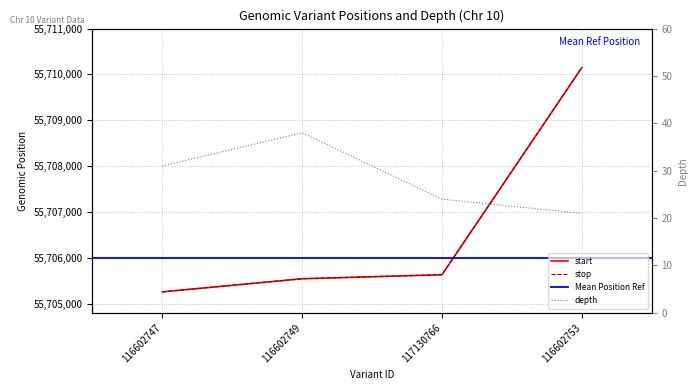

Is it true that depth equals 57 at 116602749?

False